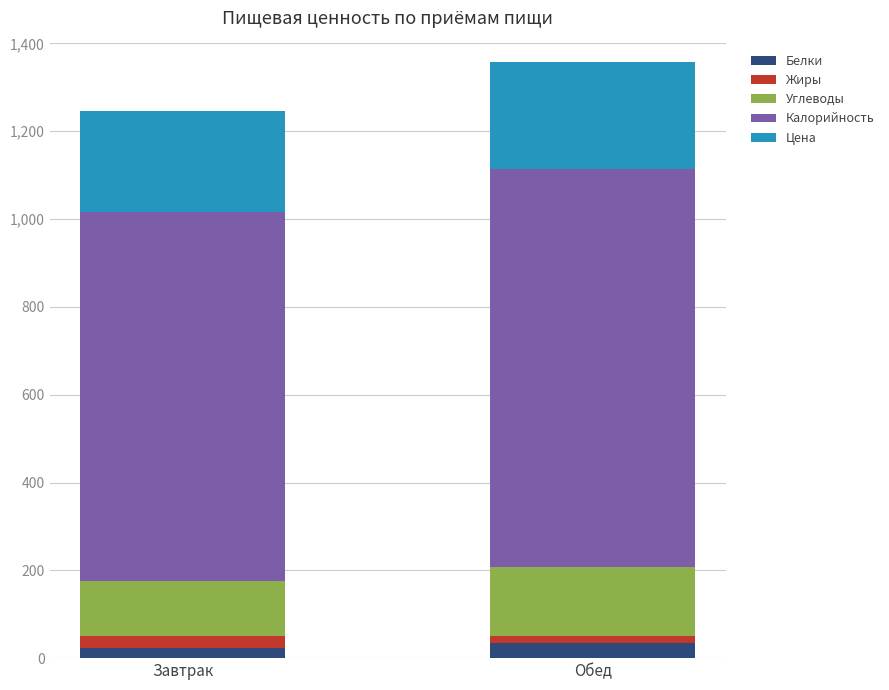

What is the sum of all Белки values?

56.5